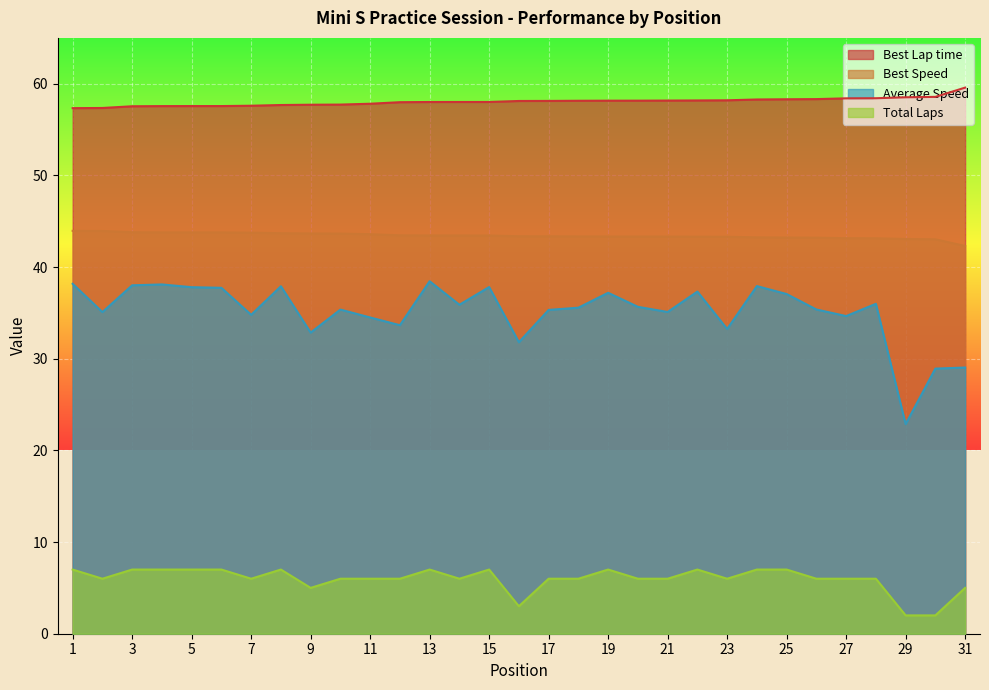

True or false: Best Lap time and Total Laps intersect in this chart.

False